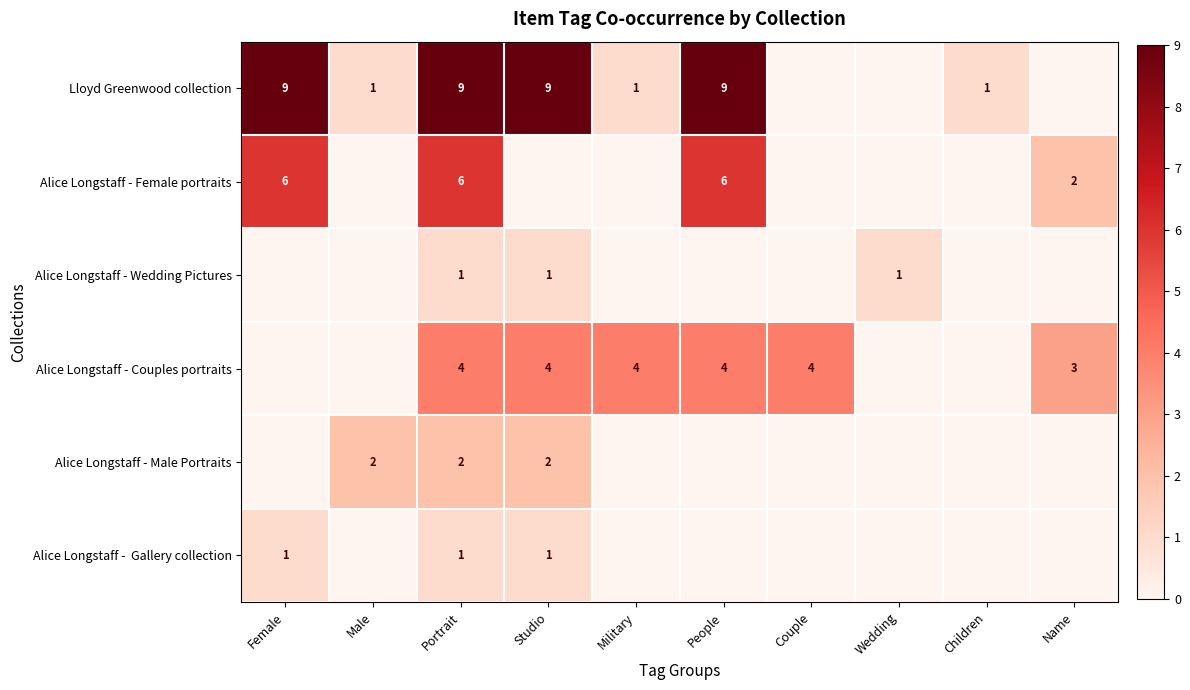

What is the total value across all series at Name?

5